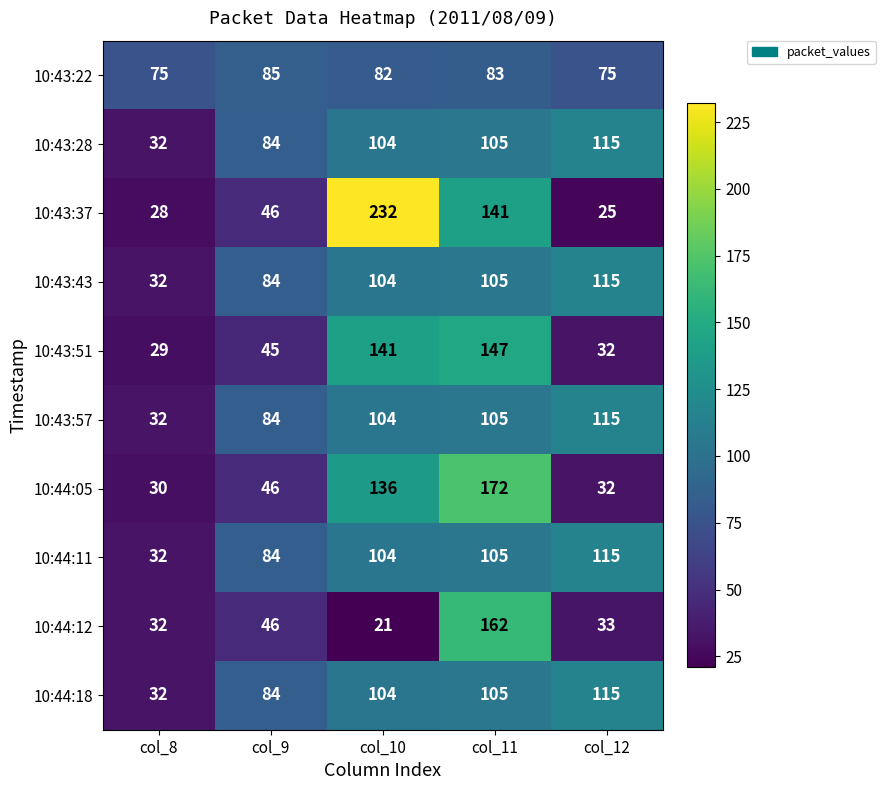

True or false: 10:44:12 has a value of 33 at col_12.

True